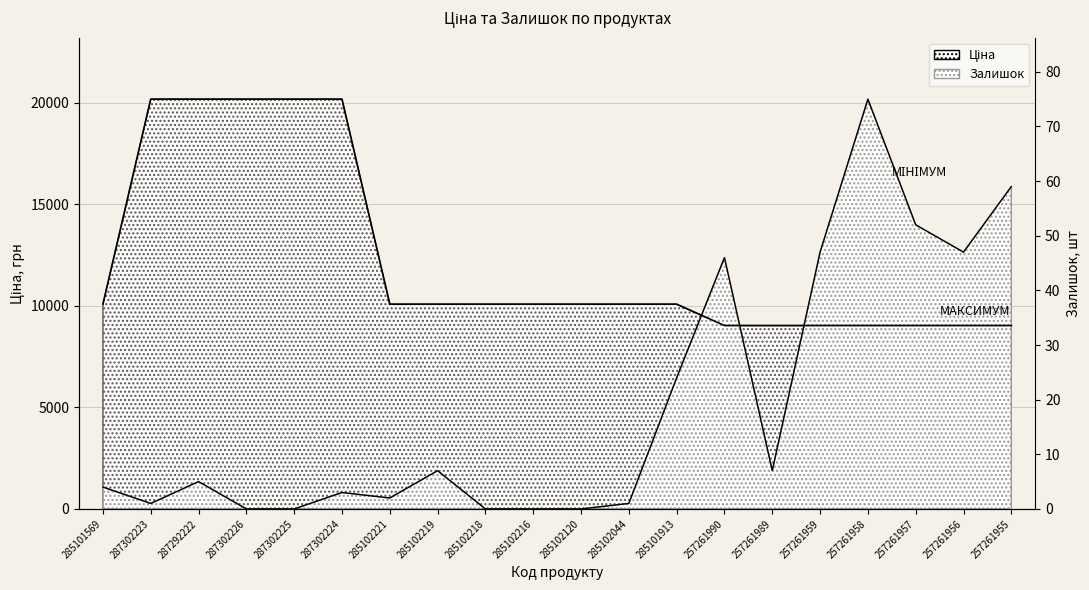

The Залишок (мін) series shows 11246.2 at 287302226. True or false?

False